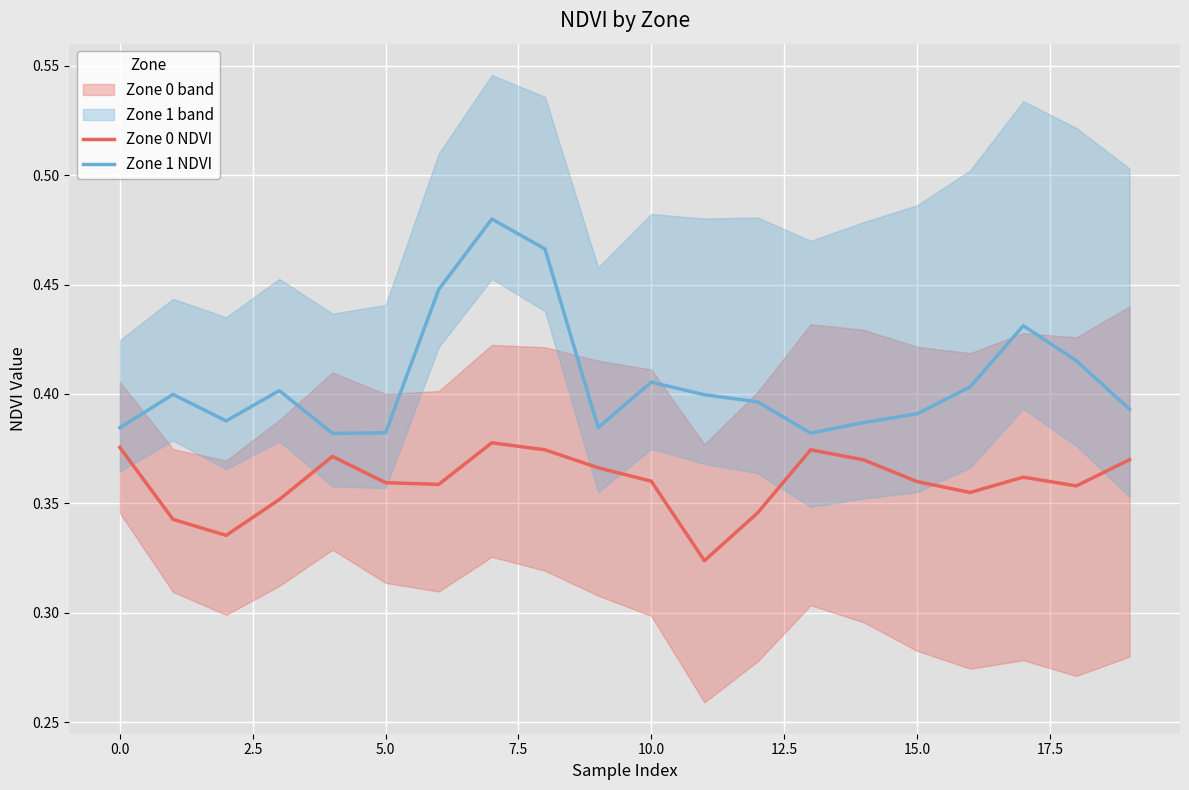

True or false: Zone 1 NDVI and Zone 0 NDVI intersect in this chart.

False